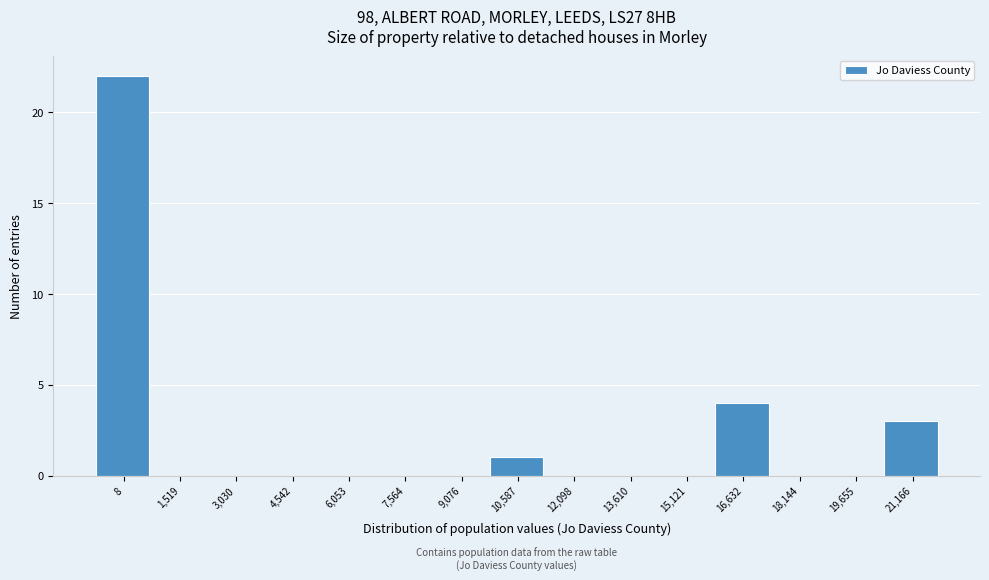

Reading right to left, extract all data points from this chart.

21,166=3	19,655=0	18,144=0	16,632=4	15,121=0	13,610=0	12,098=0	10,587=1	9,076=0	7,564=0	6,053=0	4,542=0	3,030=0	1,519=0	8=22